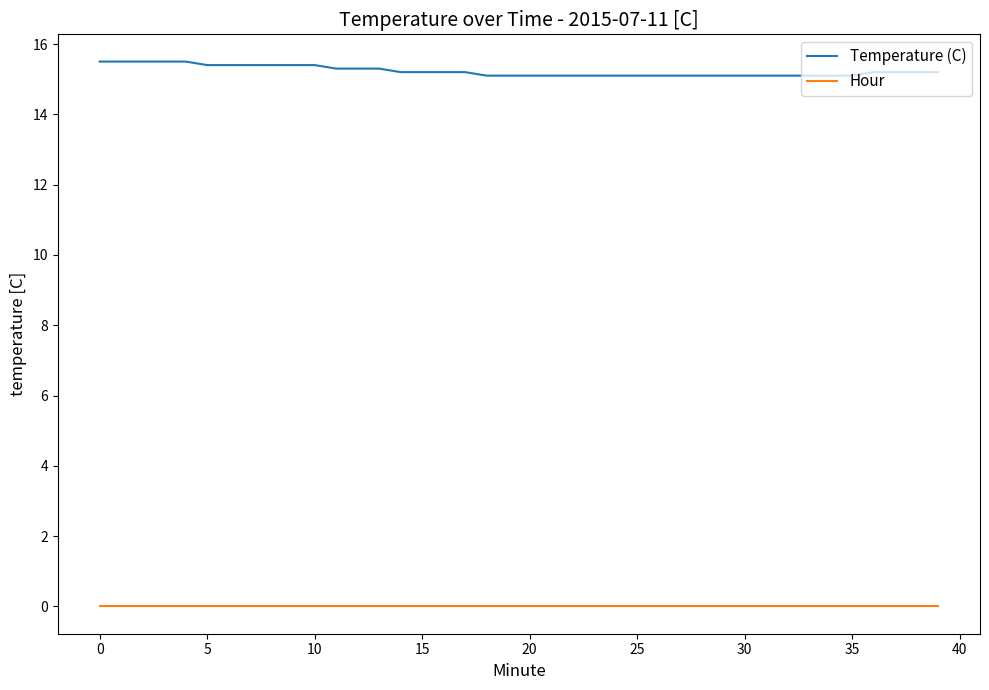

Rank the series by their average value, from lowest to highest.

Hour, Temperature (C)